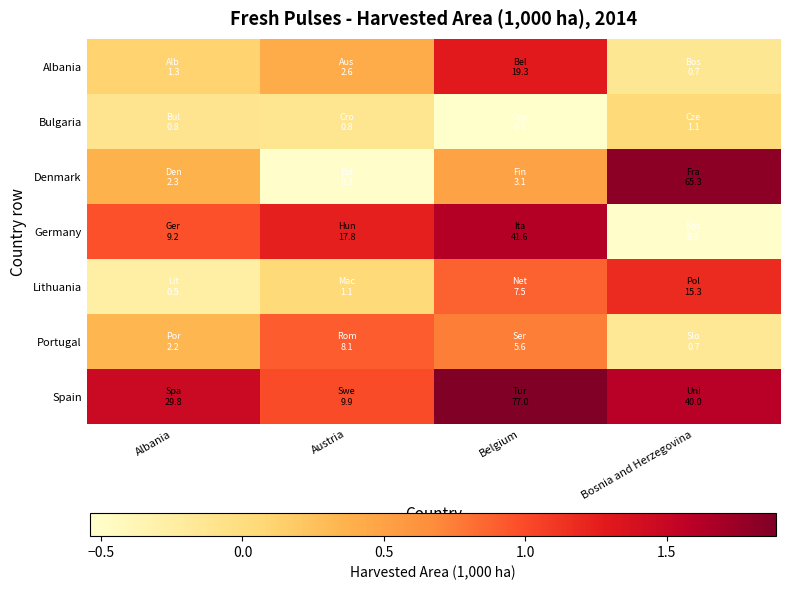

What is the greatest value displayed?

1.9